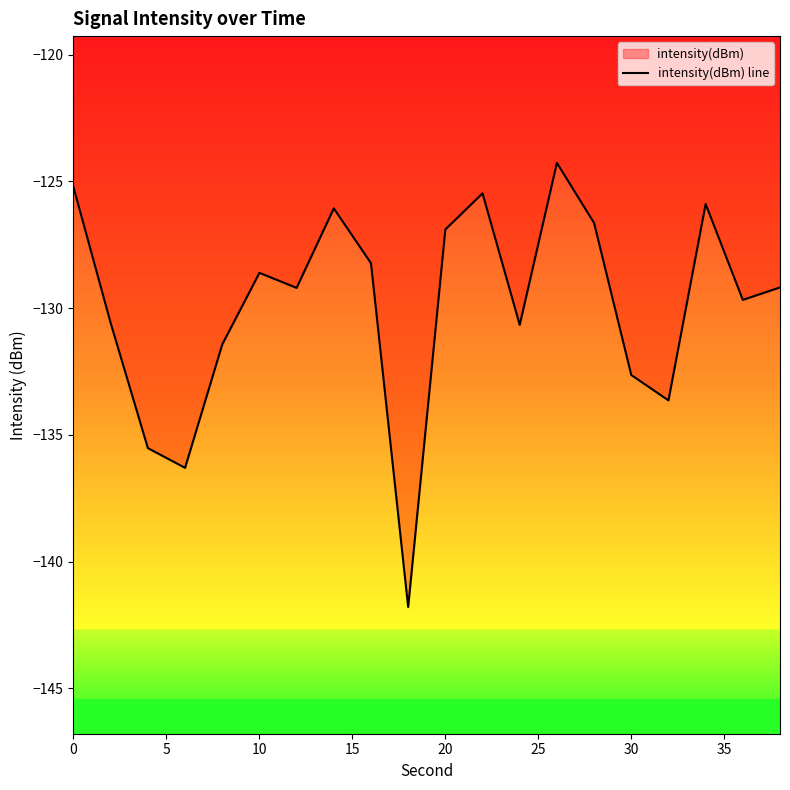

True or false: the data has more than 0 interior local peaks.

True